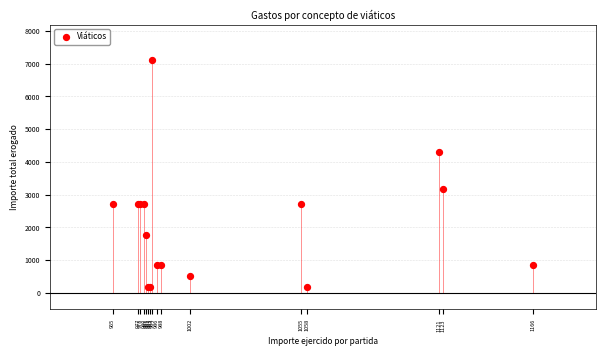

What Y value in the scatter plot is closest to 3655?

3162.0